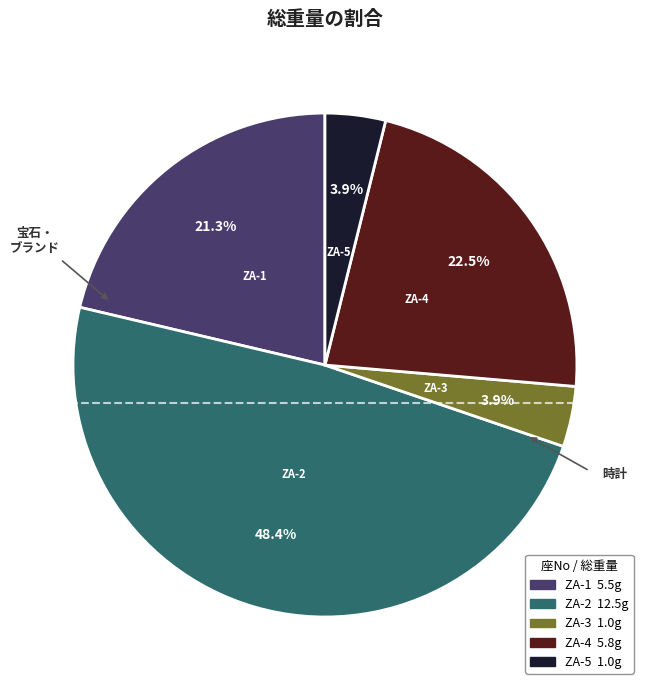

What percentage is the ZA-5 slice, to the nearest percent?

4%